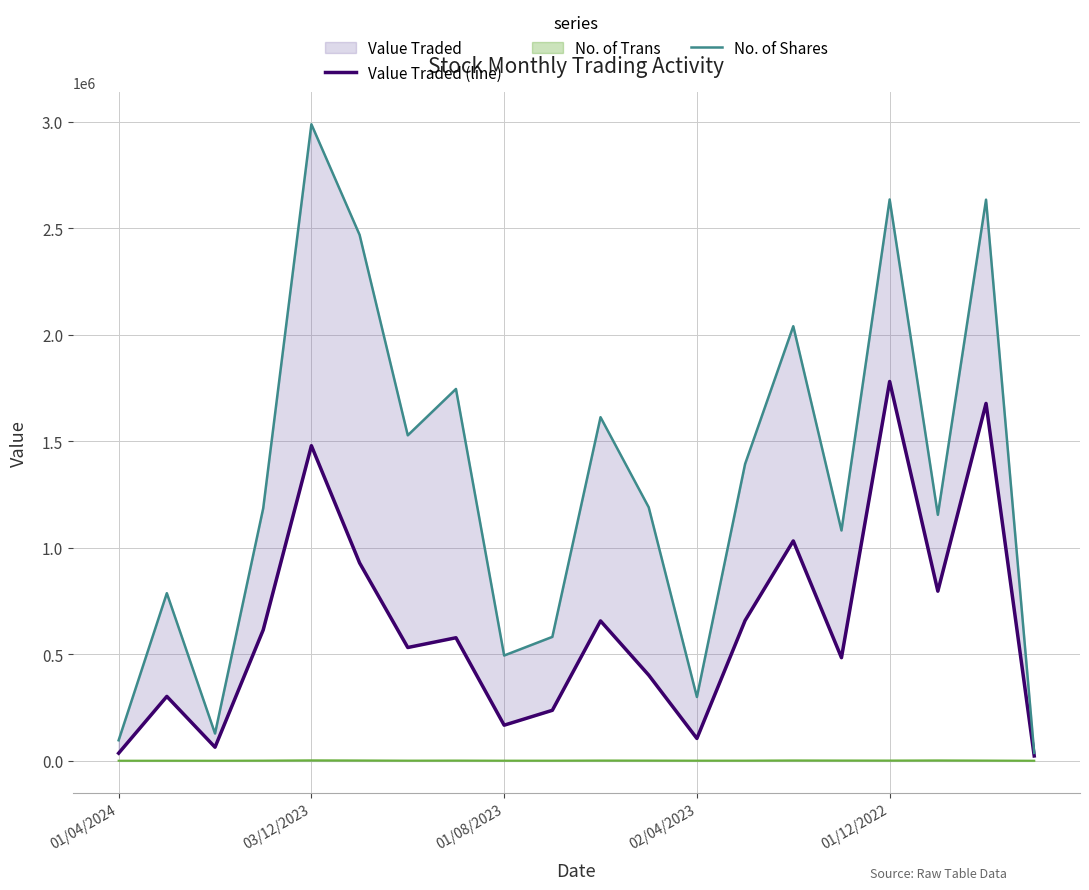

Between 14 and 16, which is larger?

16